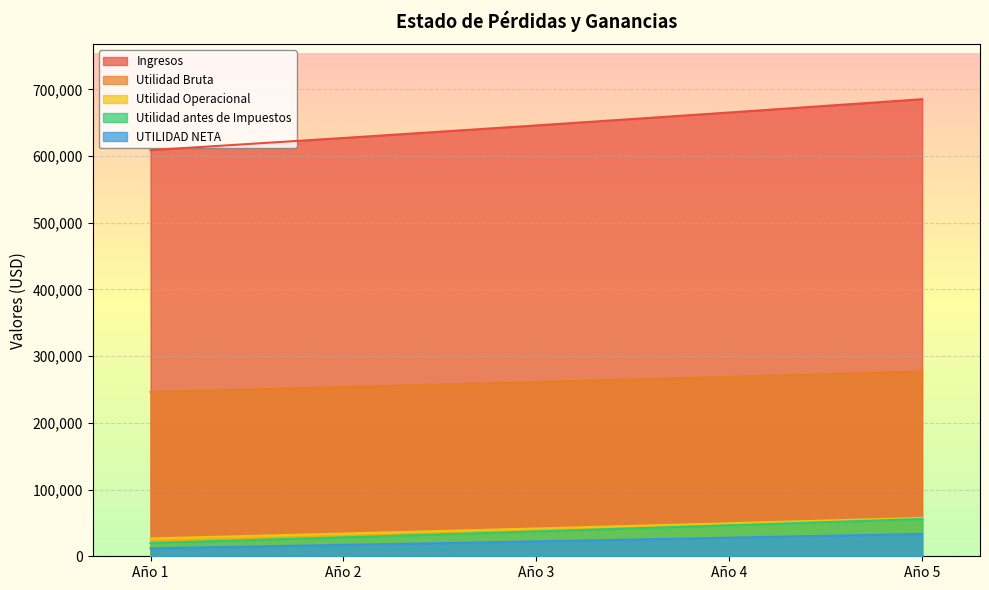

What is the spread (max minus min) of values at Año 4?

637469.2